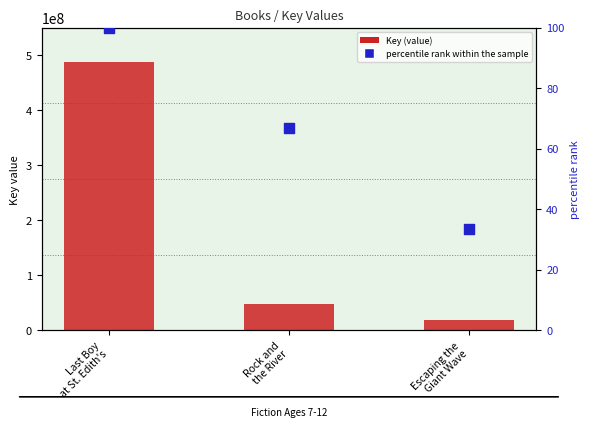

Which series has the largest total across all categories?

Key (value)